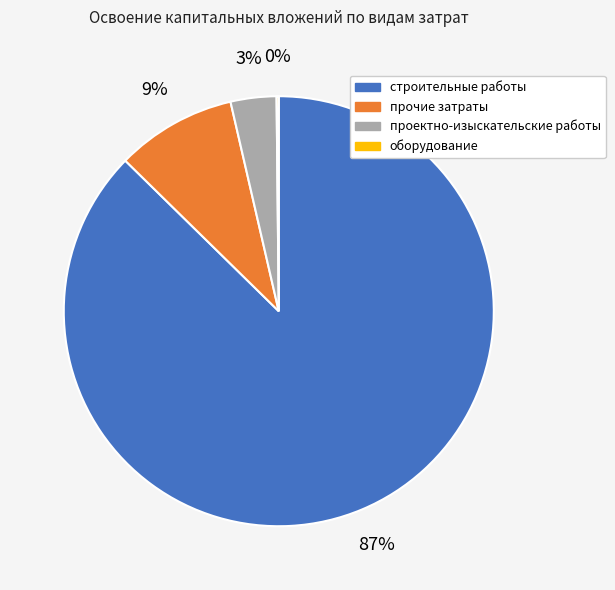

Which category has the biggest portion of the pie?

строительные работы